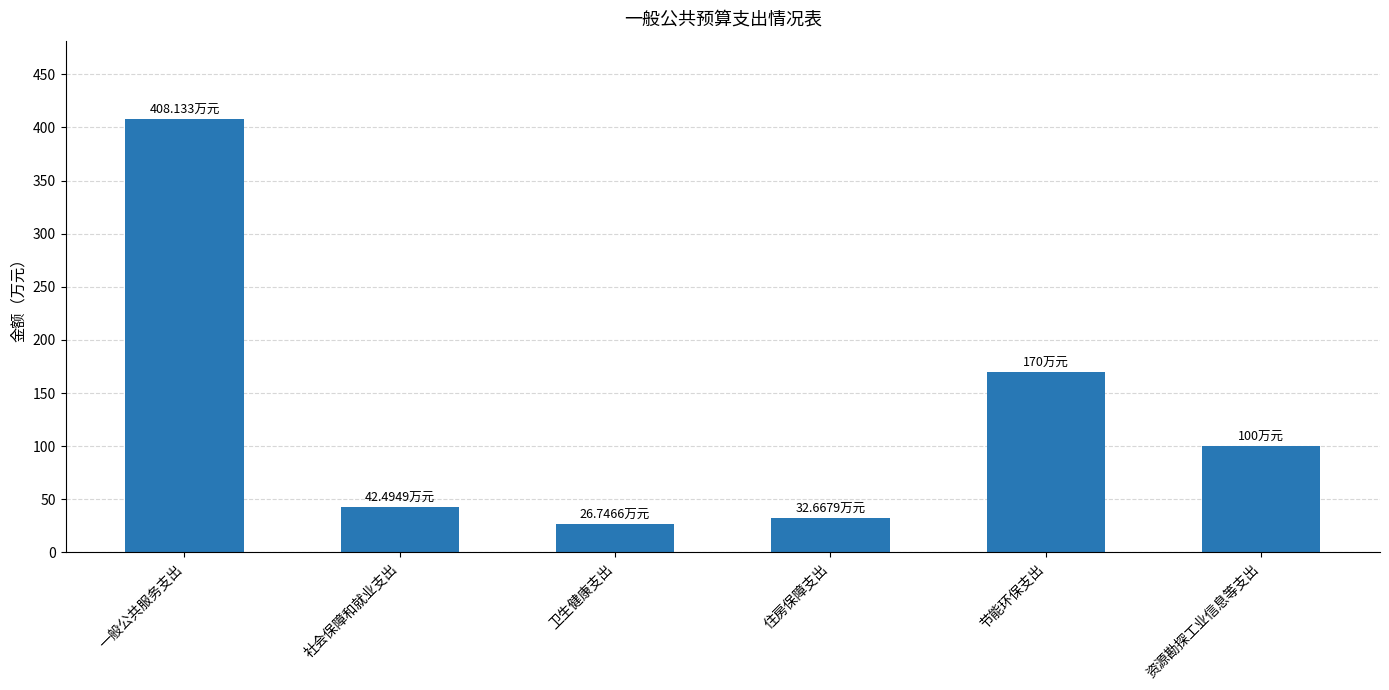

Approximately how many times larger is the value at 社会保障和就业支出 compared to 一般公共服务支出?

0.1